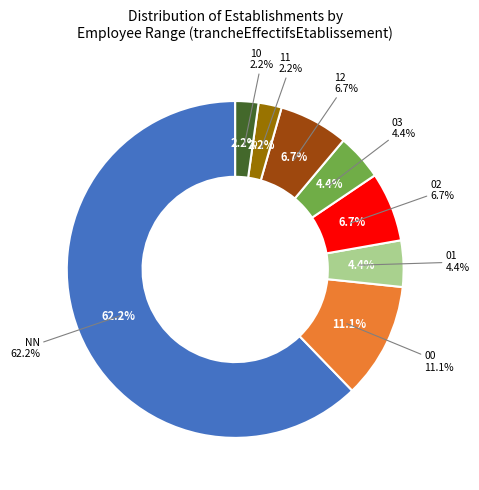

Is the sum of 11 and 10 greater than half?

No